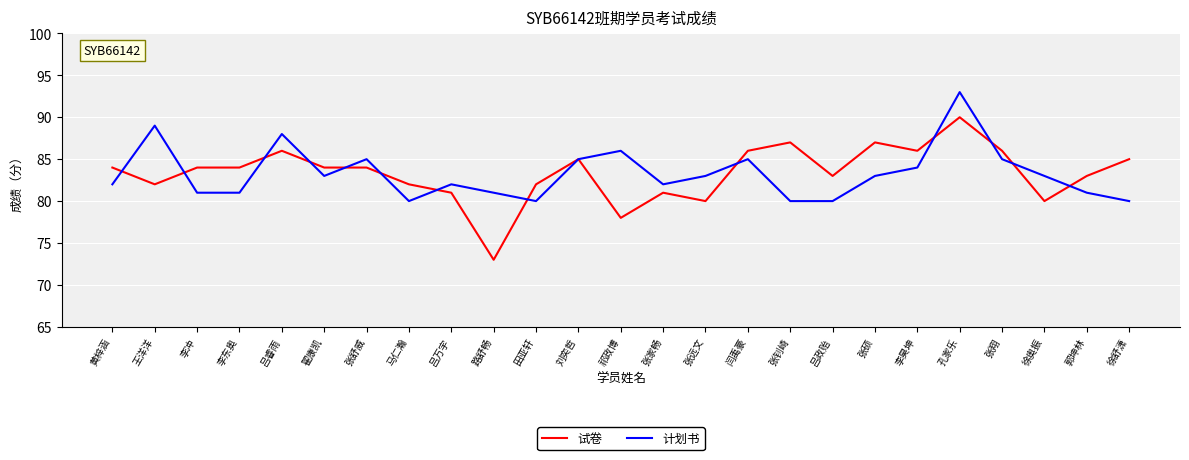

Which category has the lowest value in the 试卷 series?

路舒畅